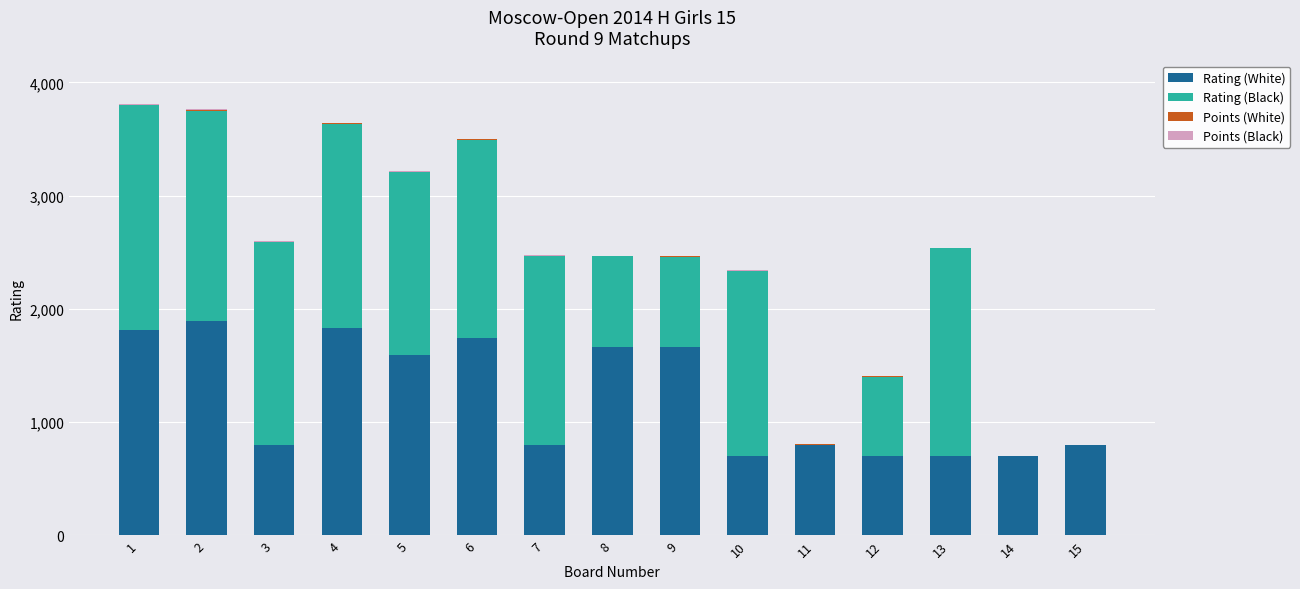

What is the total value across all series at 8?

2471.0